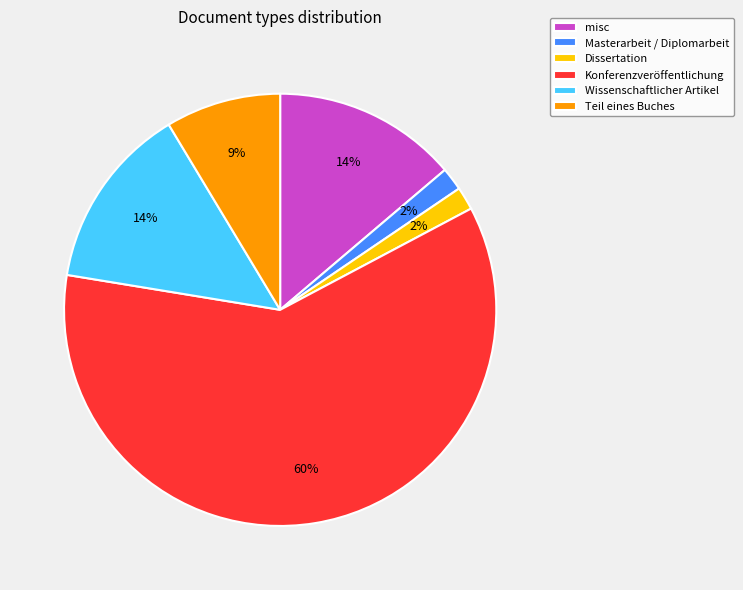

Is it true that Konferenzveröffentlichung is 43% of the pie?

False